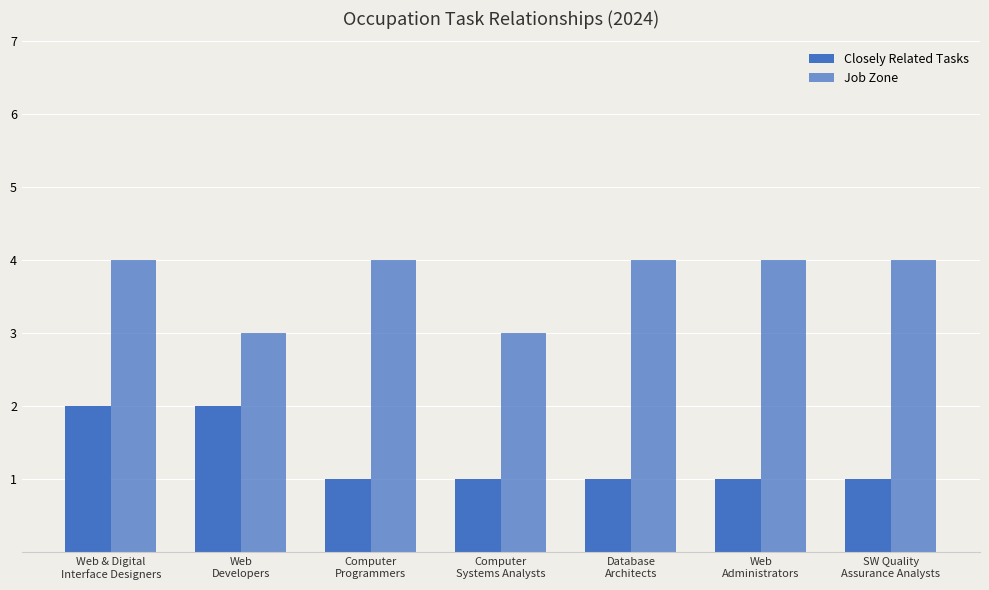

What is the sum of the Job Zone values at Database
Architects and Web
Administrators?

8